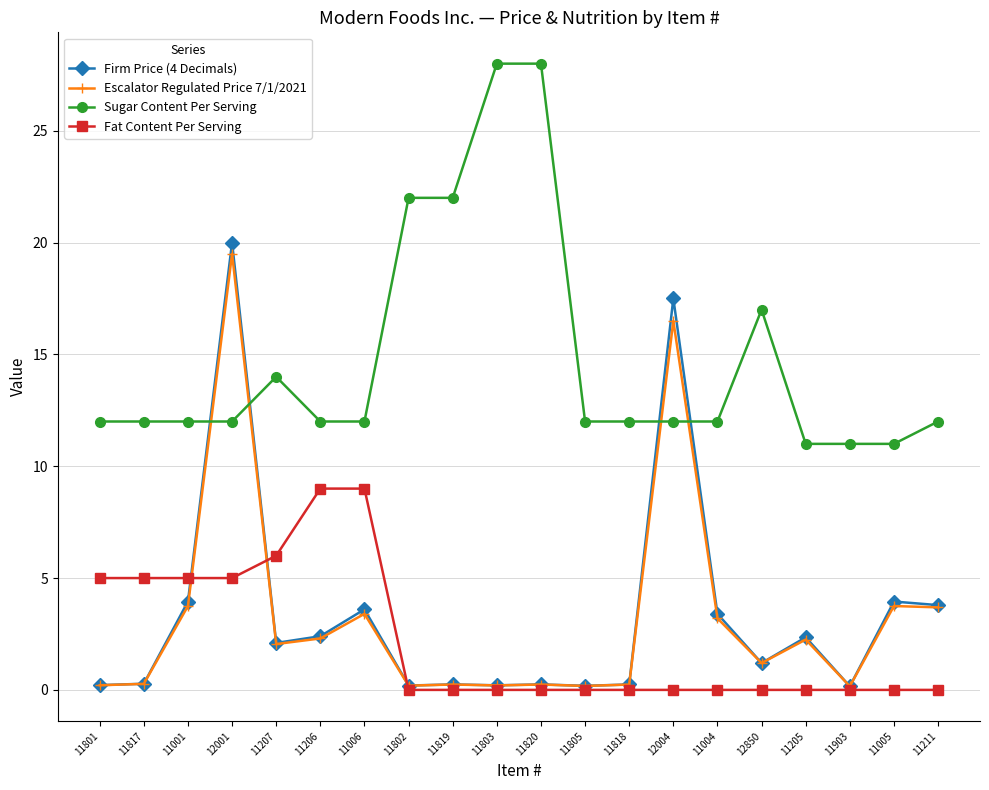

After their last crossing, which series has the higher values: Firm Price (4 Decimals) or Fat Content Per Serving?

Firm Price (4 Decimals)